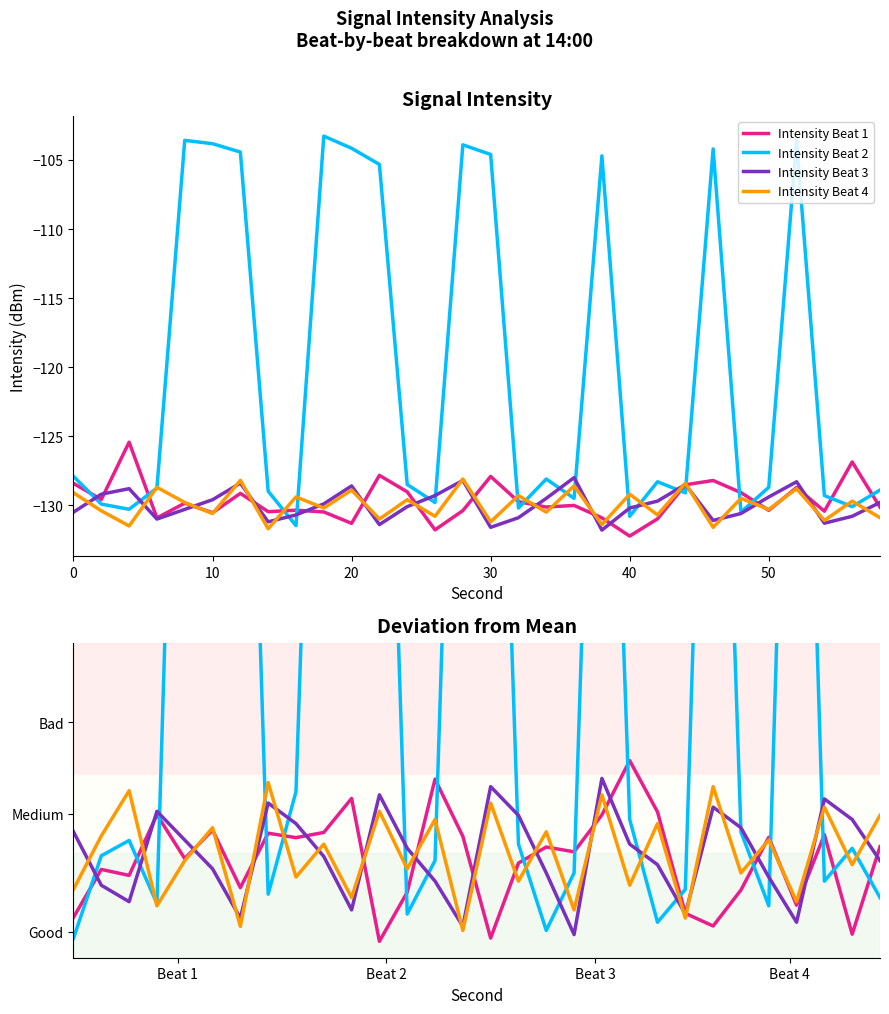

What is the total value across all series at 2?

-519.1